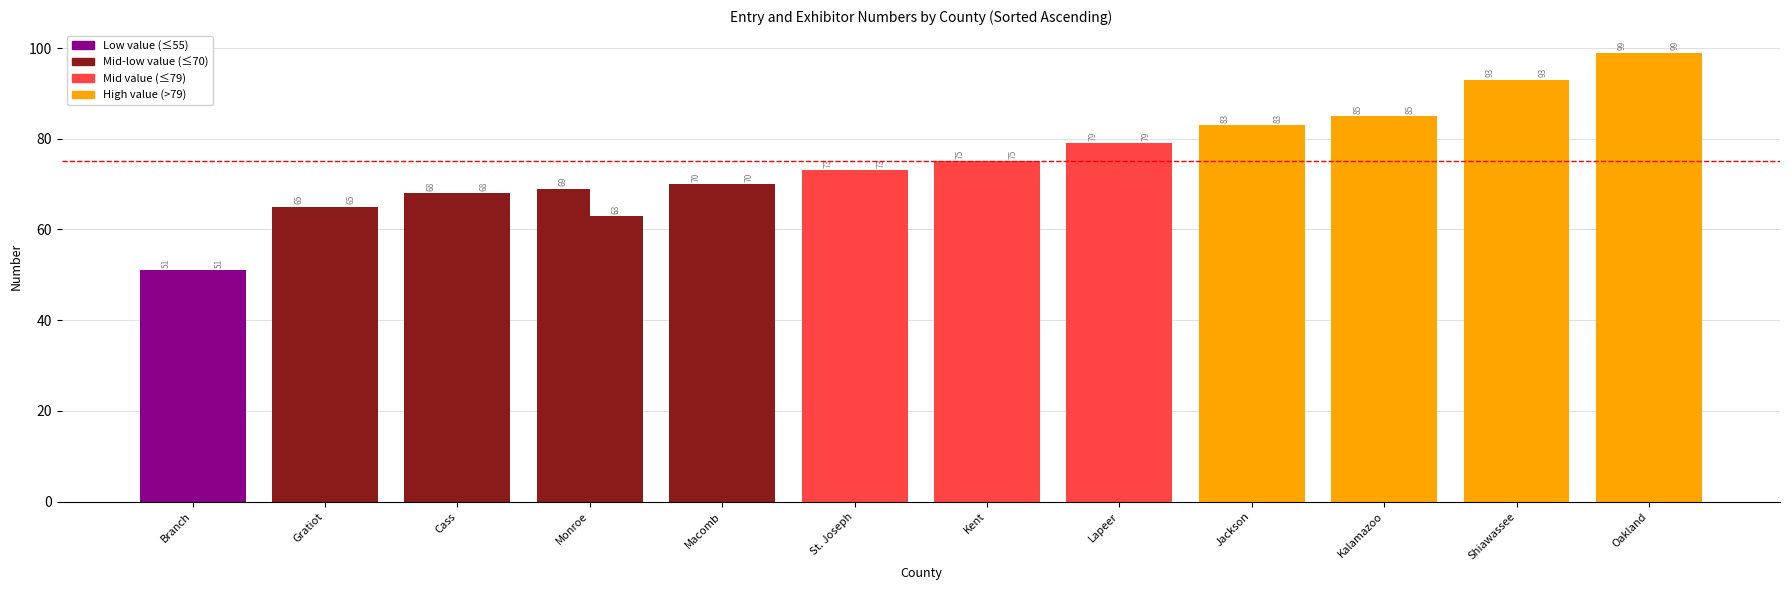

True or false: Entry Number has a value of 70 at Macomb.

True